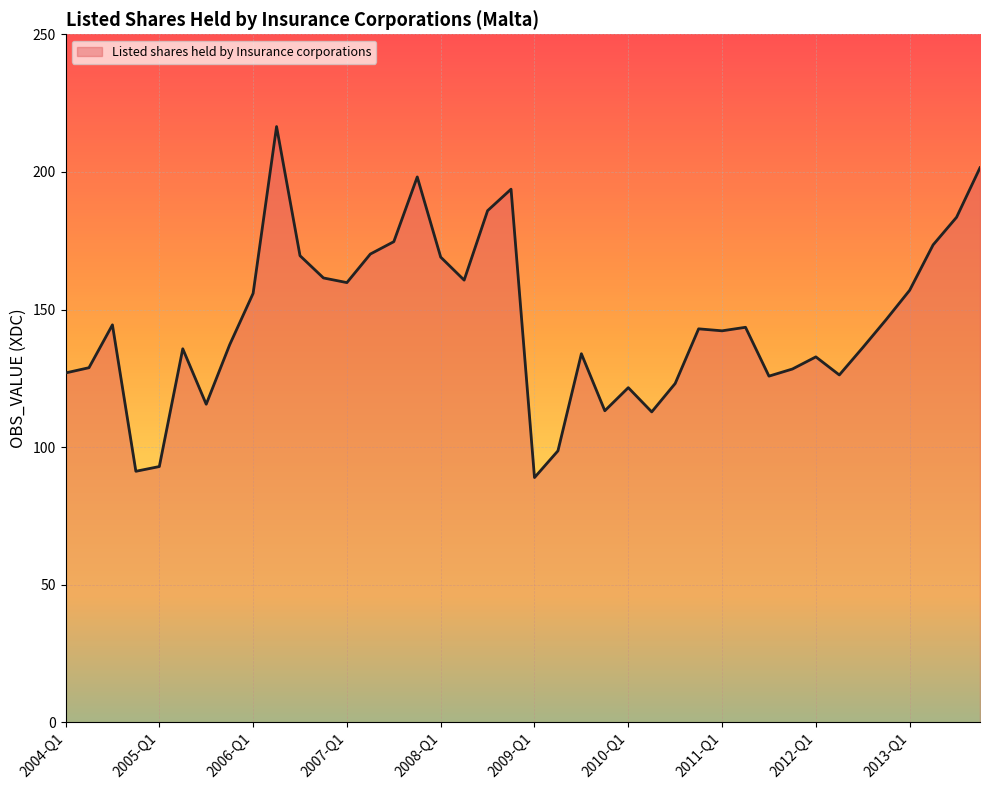

What is the difference between the maximum and minimum values?

127.5